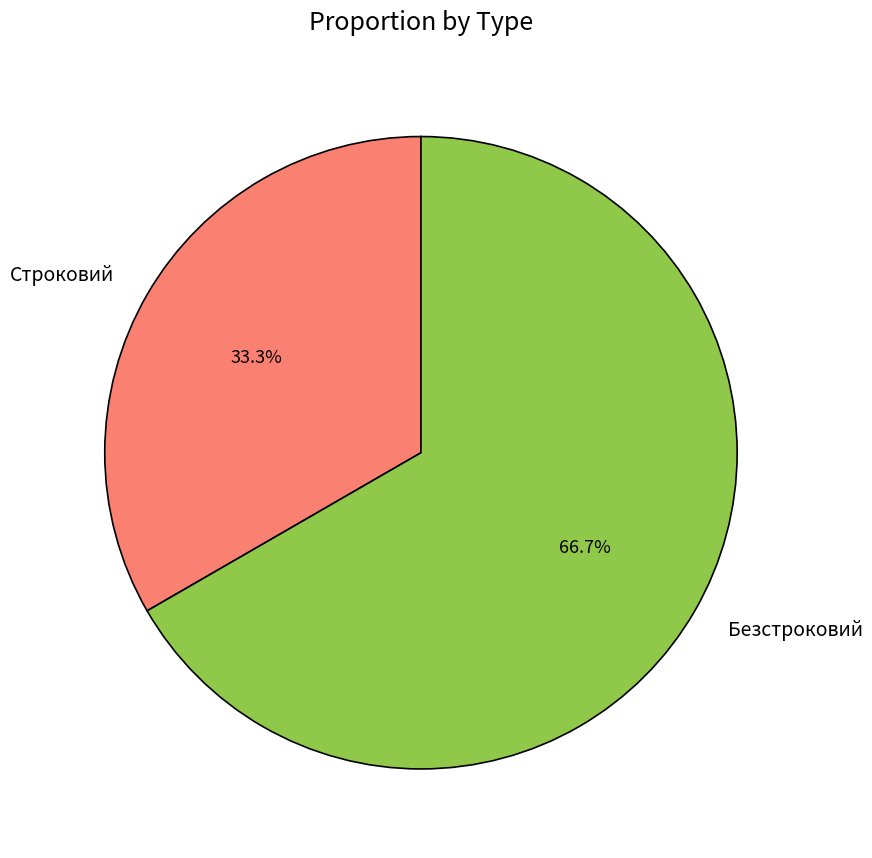

Which category has the smallest portion of the pie?

Строковий